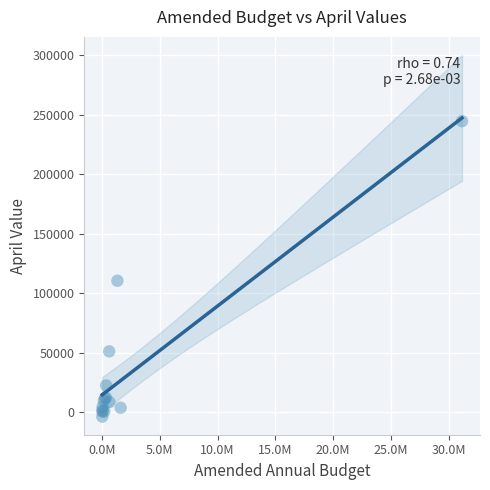

What Y value in the scatter plot is closest to 120416?

110468.6